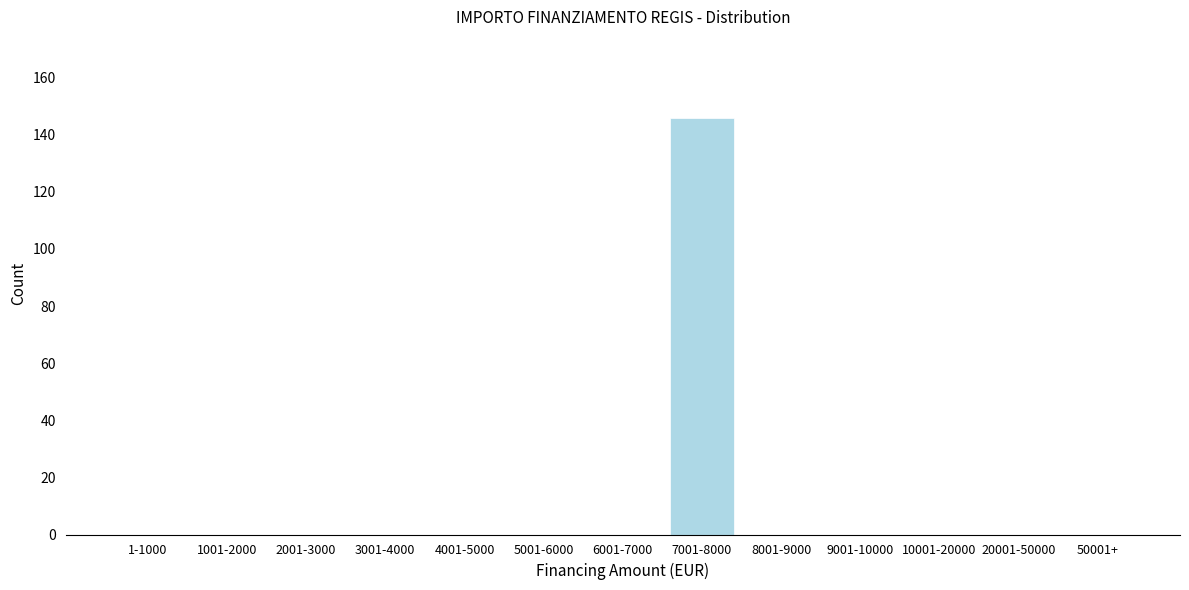

Reading left to right, list all the values displayed in this chart.

1-1000=0	1001-2000=0	2001-3000=0	3001-4000=0	4001-5000=0	5001-6000=0	6001-7000=0	7001-8000=146	8001-9000=0	9001-10000=0	10001-20000=0	20001-50000=0	50001+=0